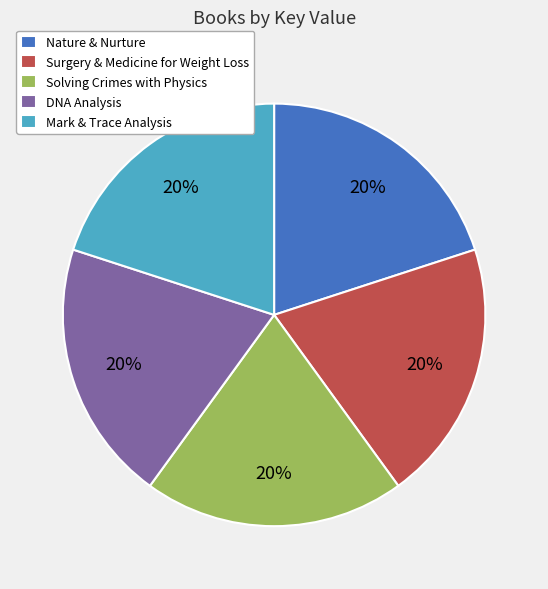

Does any single category account for the majority?

No